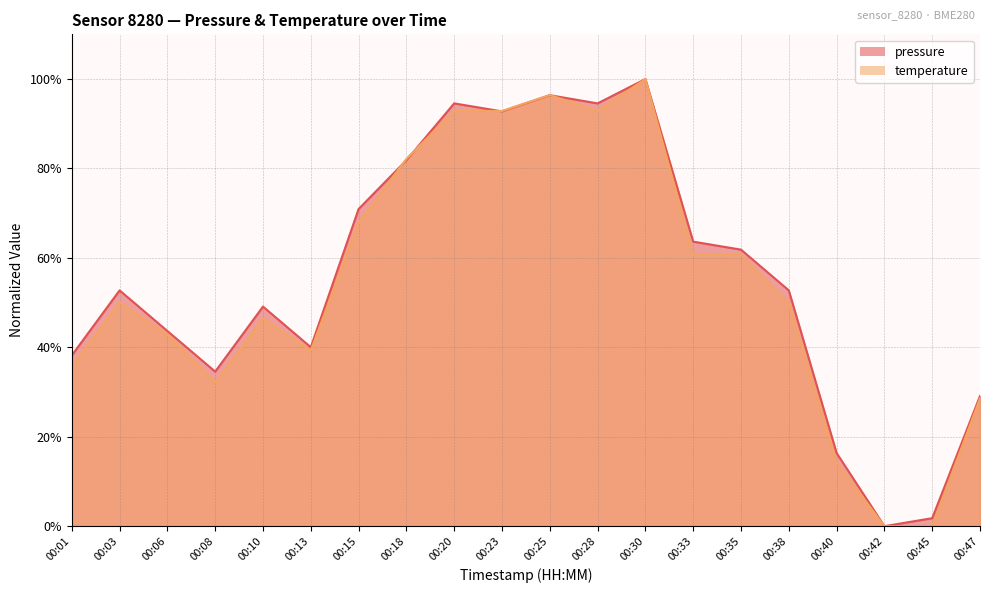

How many values in the pressure series exceed 52?

11